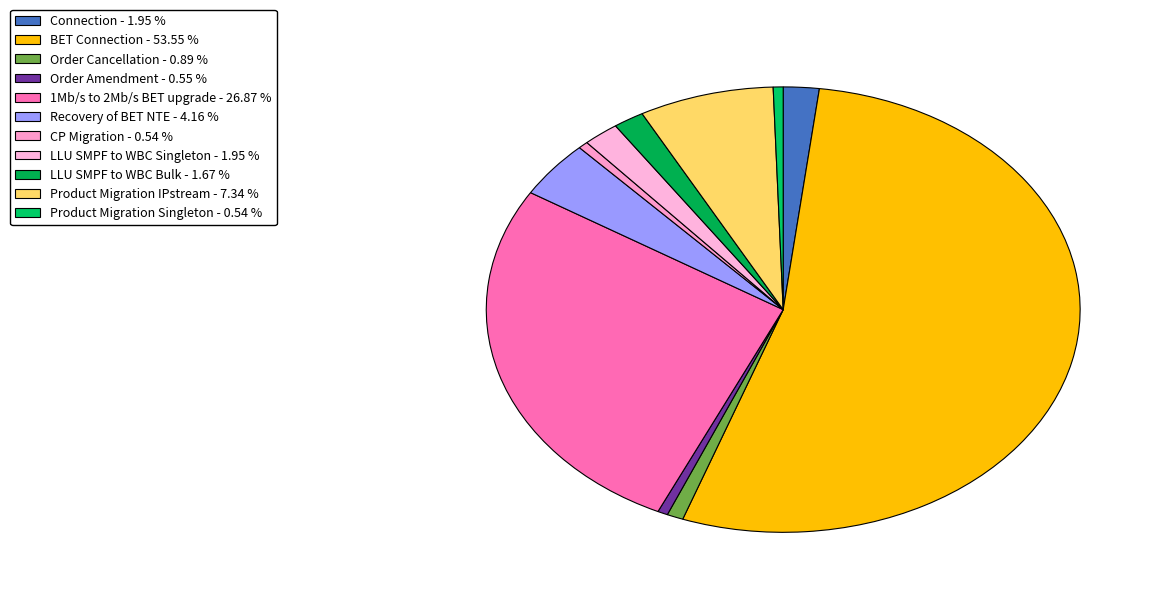

Does BET Connection account for over 50% of the chart?

Yes